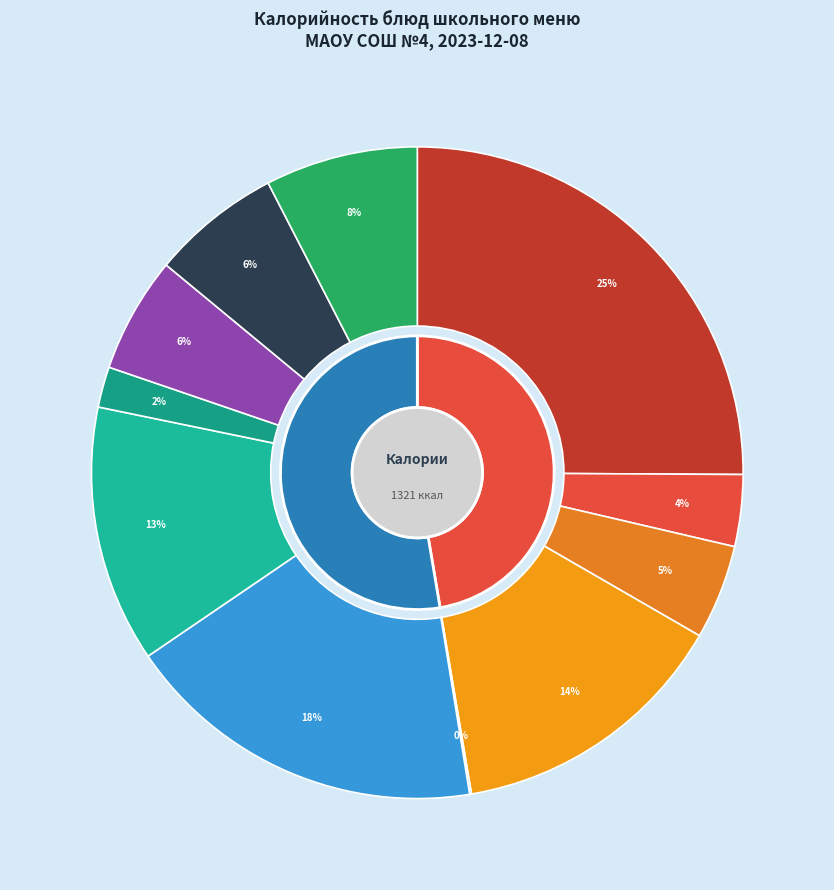

Which has a higher value, Ёжики мясные or щи из свежей капусты с картофелем?

Ёжики мясные